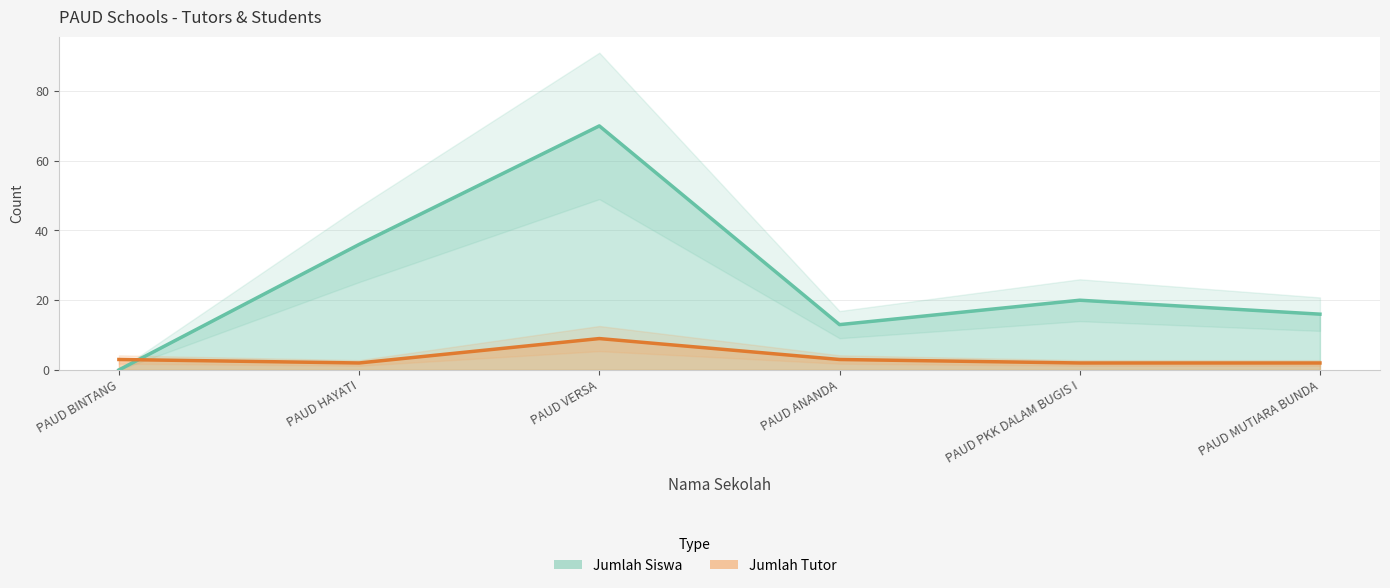

Between PAUD BINTANG and PAUD PKK DALAM BUGIS I, which is larger?

PAUD PKK DALAM BUGIS I